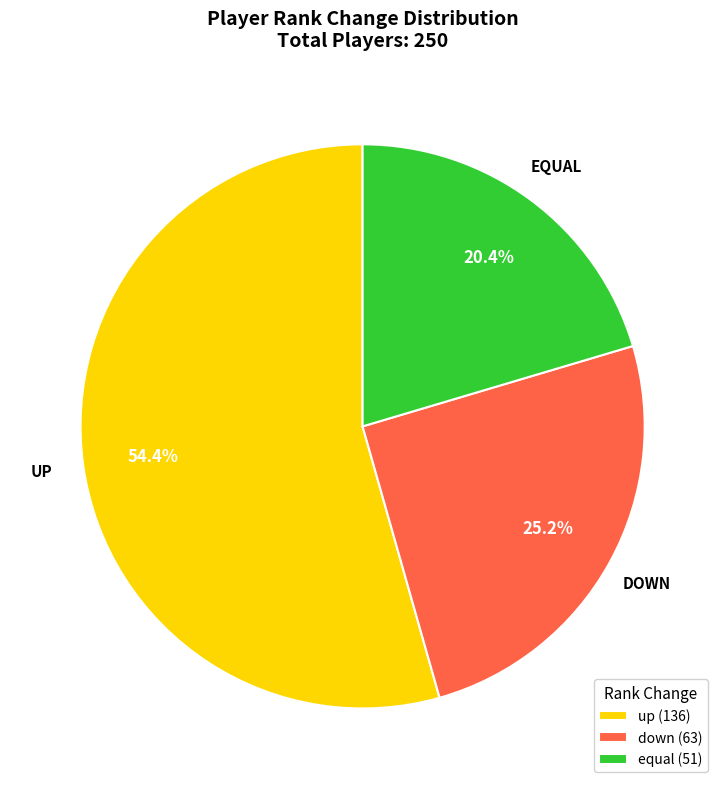

What is the smallest slice in the pie chart?

equal